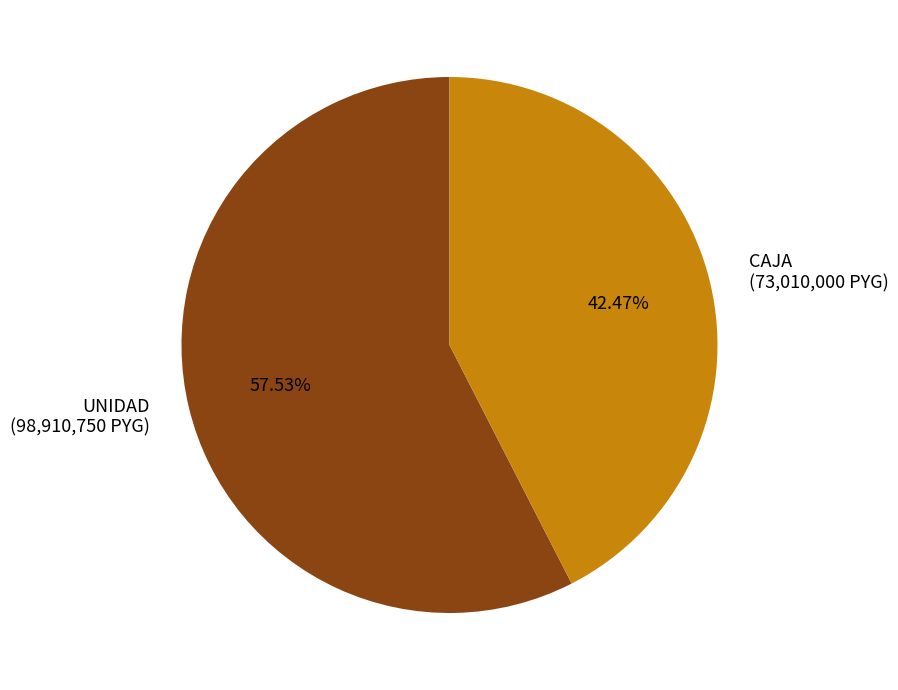

Which category has the smallest portion of the pie?

CAJA